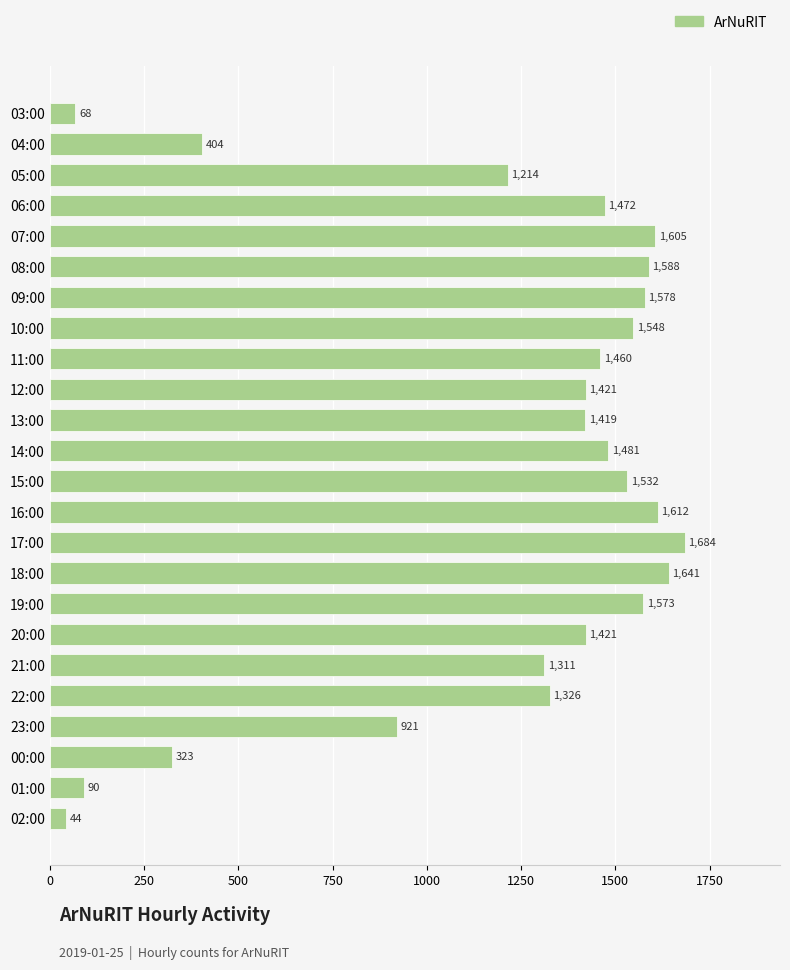

True or false: the data shows 1481 at 14:00.

True